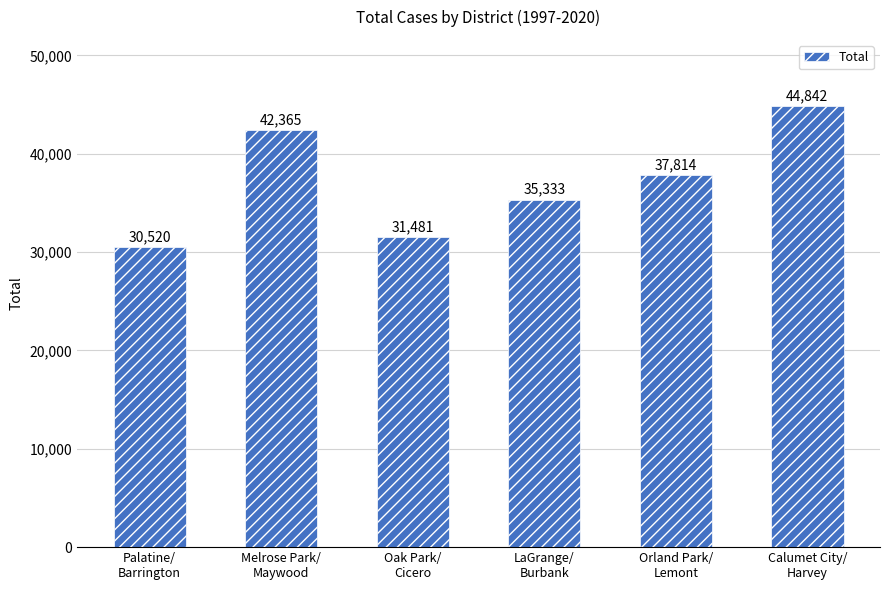

What is the difference between the maximum and minimum values?

14322